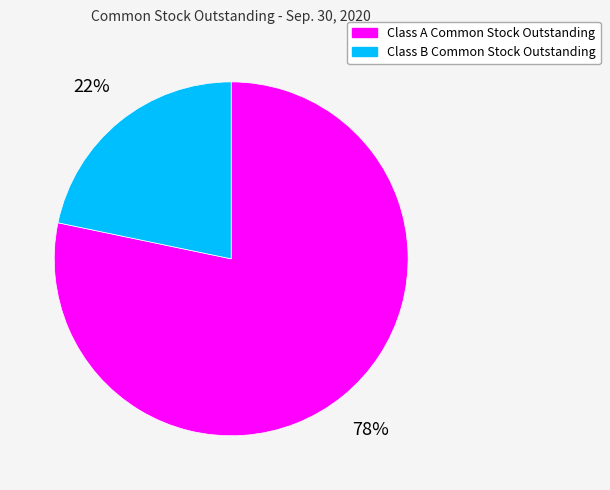

Which has a higher value, Class B Common Stock Outstanding or Class A Common Stock Outstanding?

Class A Common Stock Outstanding